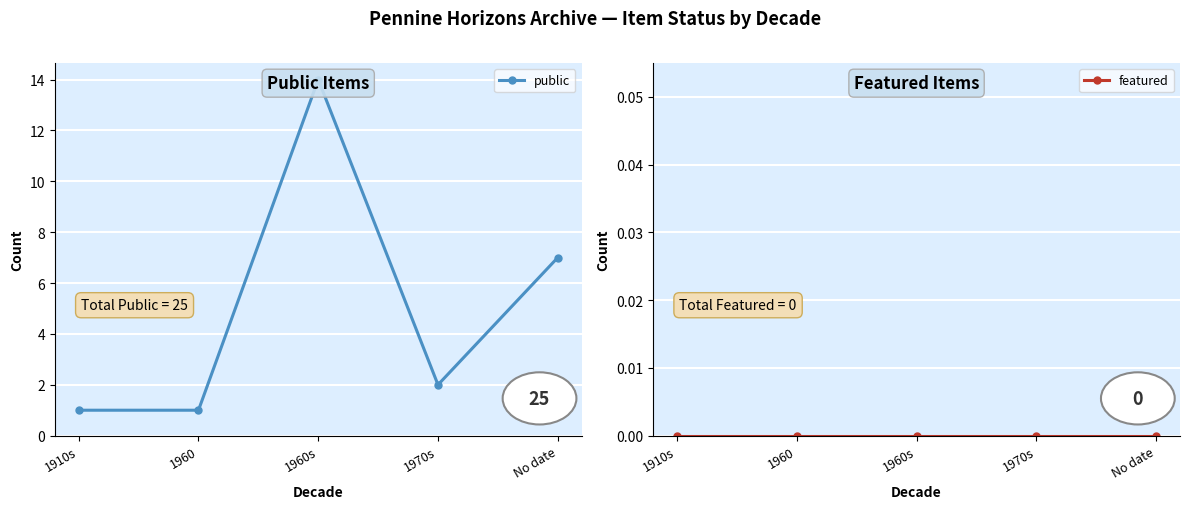

True or false: public and featured intersect in this chart.

False